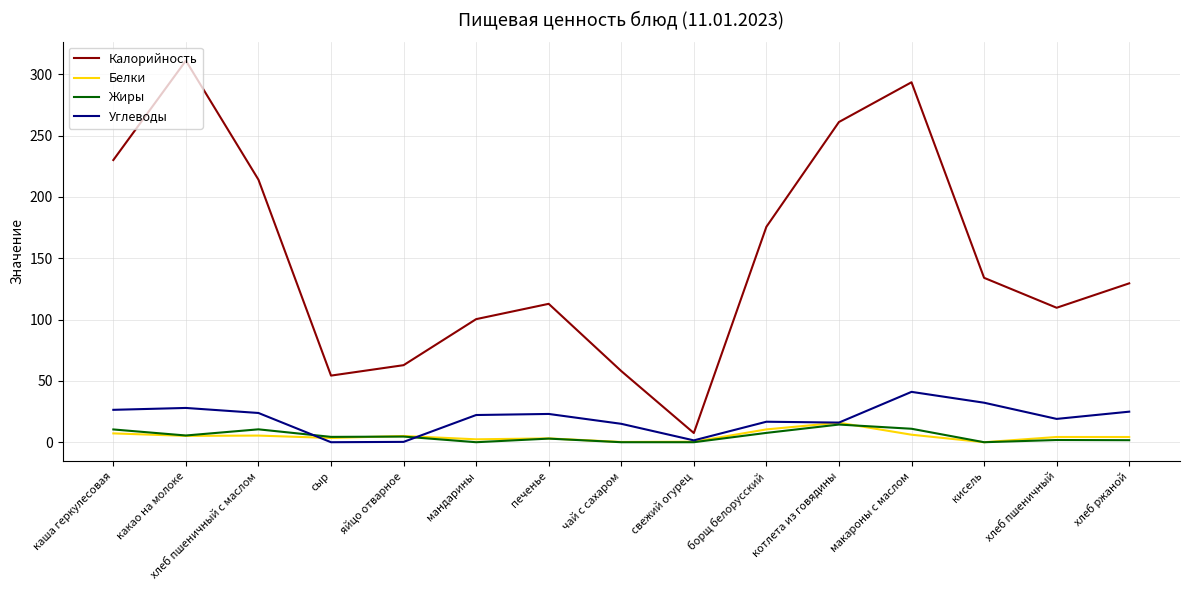

True or false: Углеводы and Калорийность intersect in this chart.

False